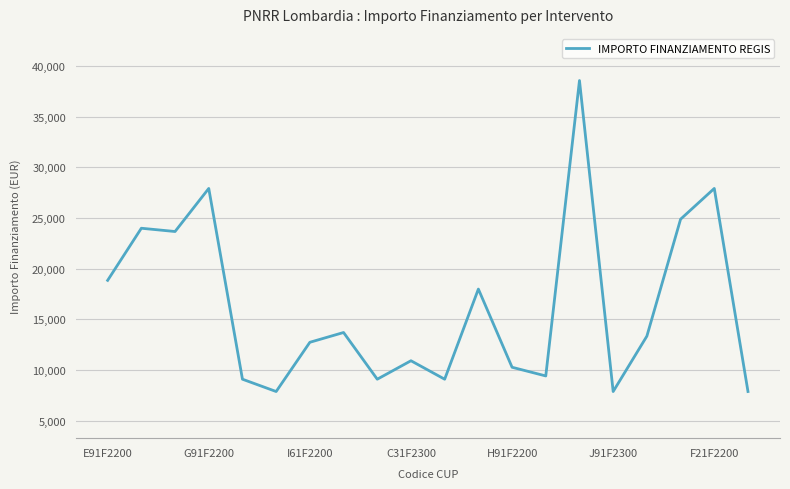

What is the difference between the maximum and minimum values?

30674